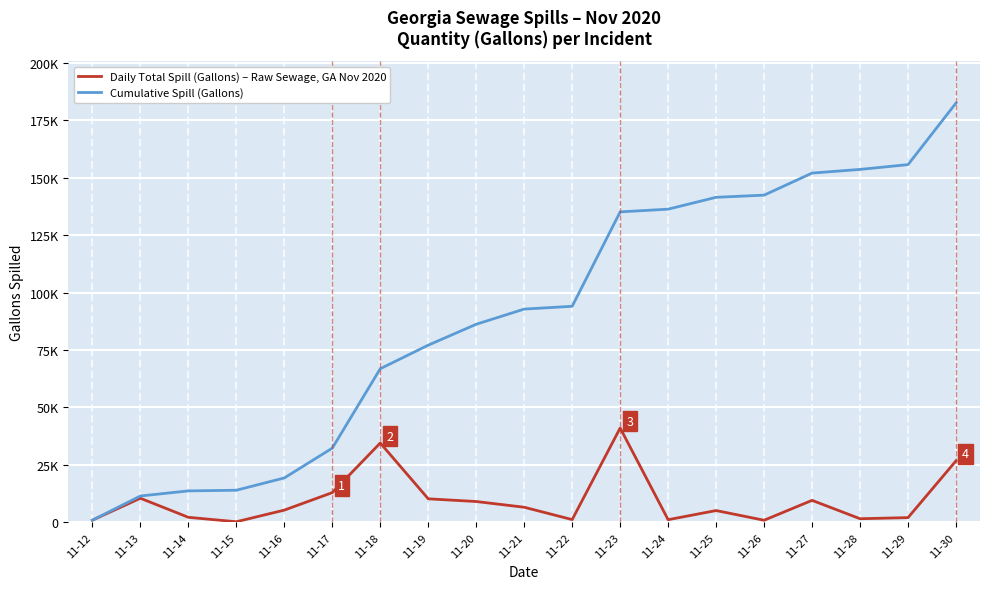

What is the difference between the maximum and minimum values in the Cumulative Spill (Gallons) series?

181478